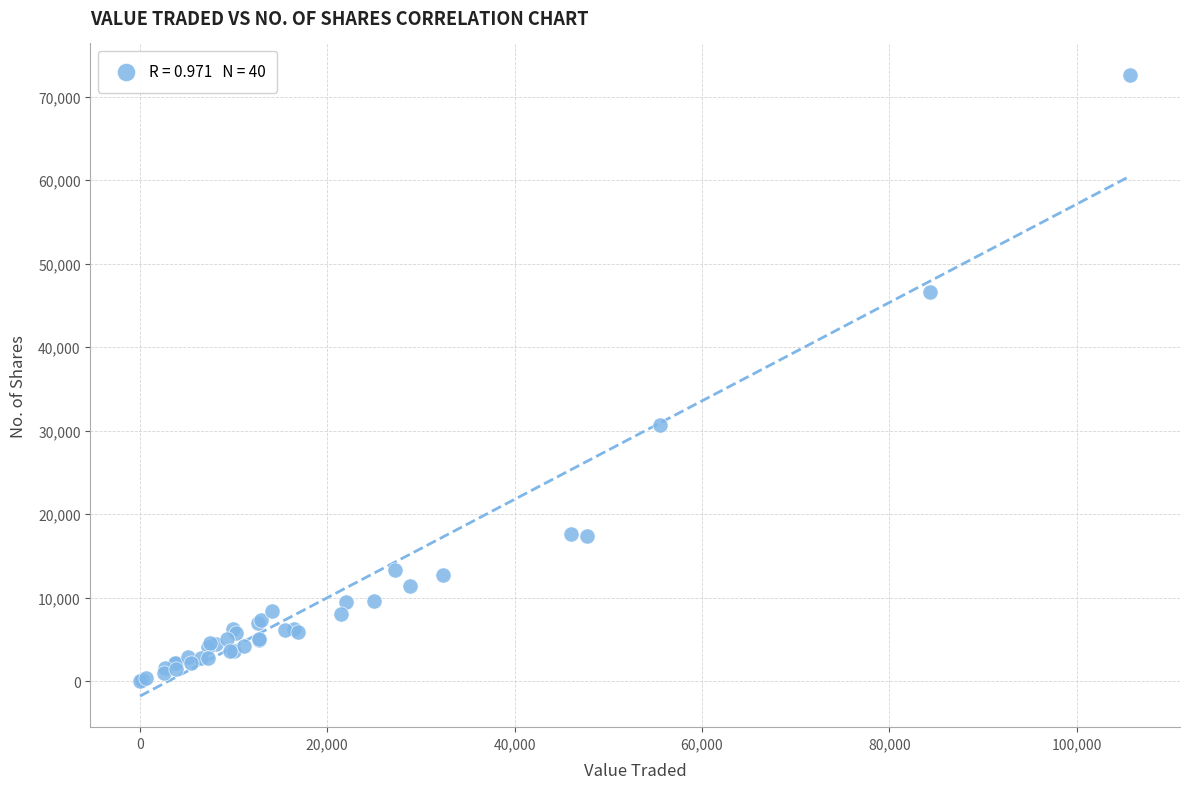

What Y value in the scatter plot is closest to 36323?

30651